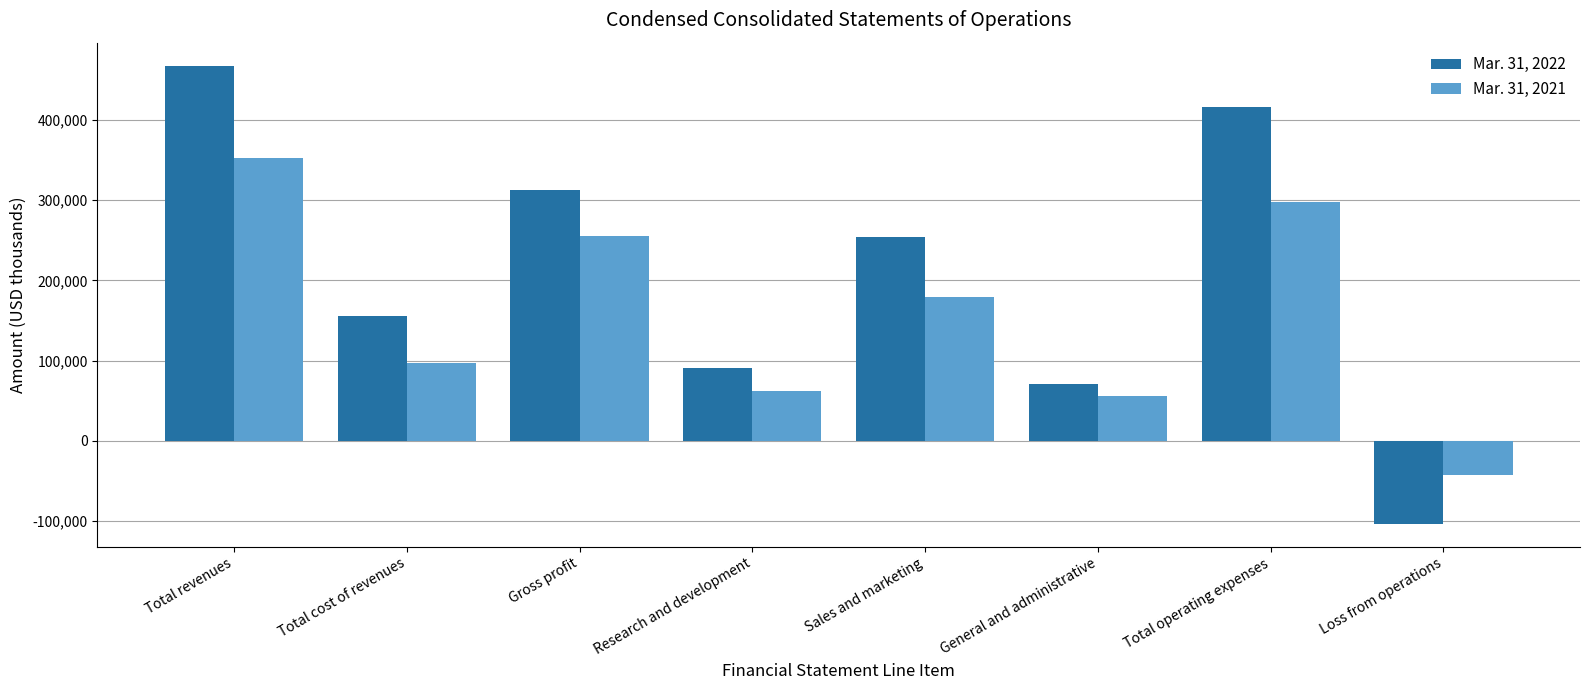

True or false: Mar. 31, 2021 has a value of -42011 at Loss from operations.

True